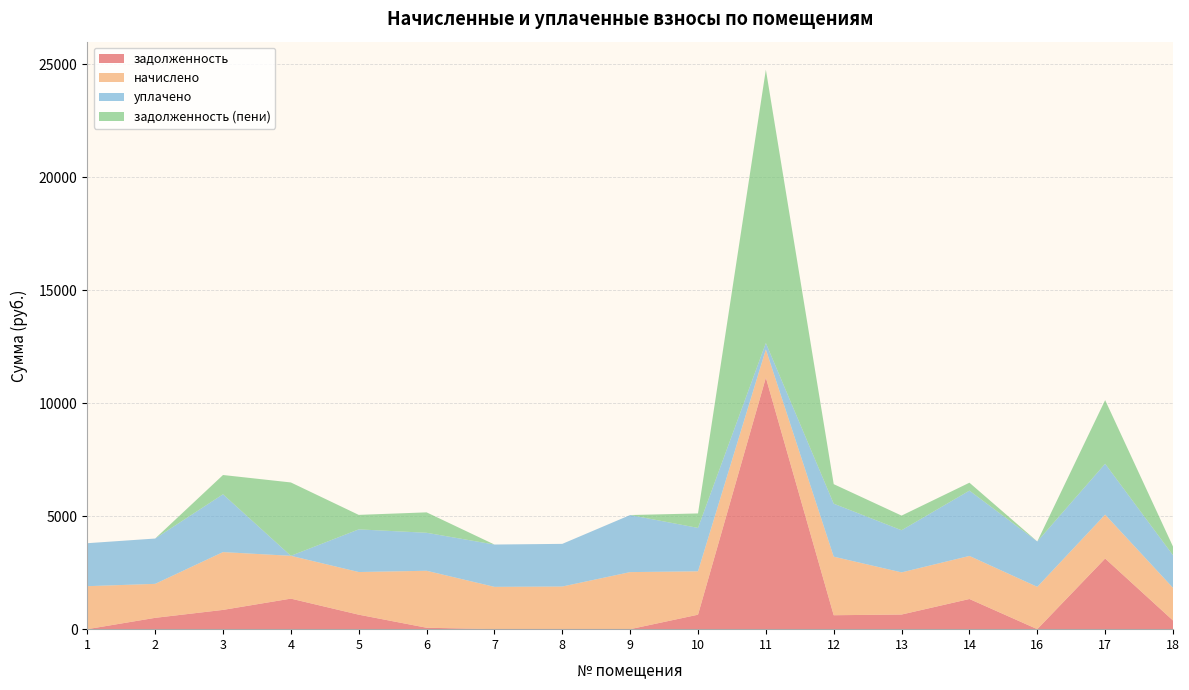

Reading left to right, what are all the values shown in this chart?

задолженность: 0.0	501.4	852.9	1351.7	641.4	63.3	0.0	0.0	0.0	640.3	11132.8	617.2	647.7	1335.2	0.0	3126.6	383.6
начислено: 1902.5	1504.3	2558.8	1895.1	1887.8	2521.9	1873.0	1887.8	2525.6	1920.9	1249.9	2592.0	1865.6	1906.2	1873.0	1943.0	1444.6
уплачено: 1902.5	2005.7	2558.8	0.0	1887.8	1681.3	1873.0	1887.8	2525.6	1920.9	282.6	2345.2	1865.6	2891.5	2008.9	2251.7	1445.0
задолженность (пени): 0.0	0.0	852.9	3246.9	641.4	903.9	0.0	0.0	0.0	640.3	12100.1	864.0	647.7	349.9	0.0	2818.0	383.2